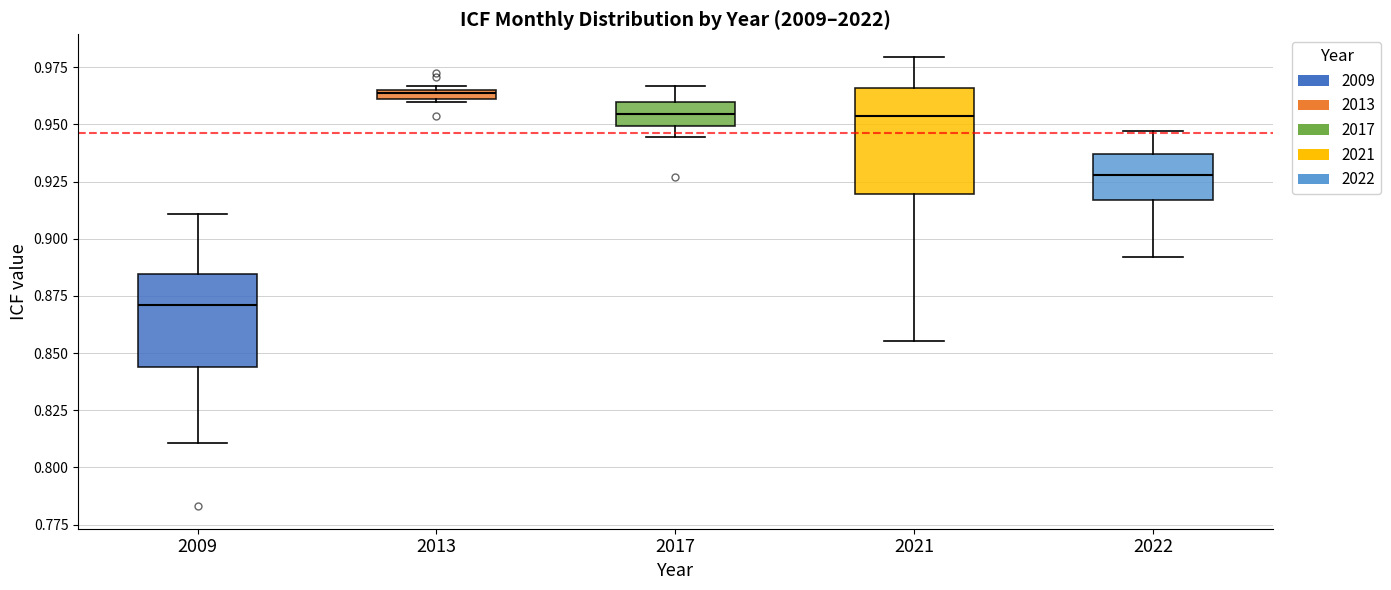

Where is the upper edge of the box at x = 2013 on the y-axis? The values are not printed on the chart, so give them approximately, as read against the axis.

0.965